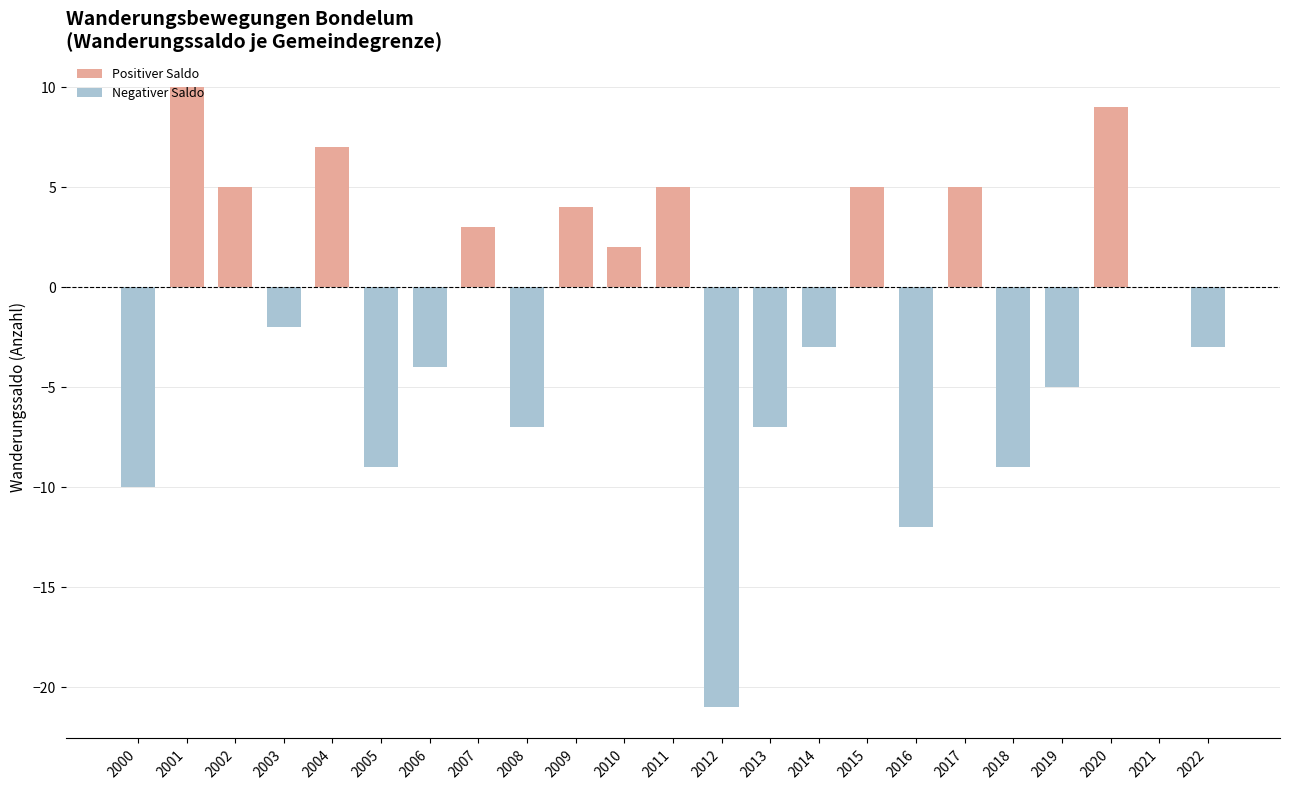

Which has a higher value, 2005 or 2021?

2021